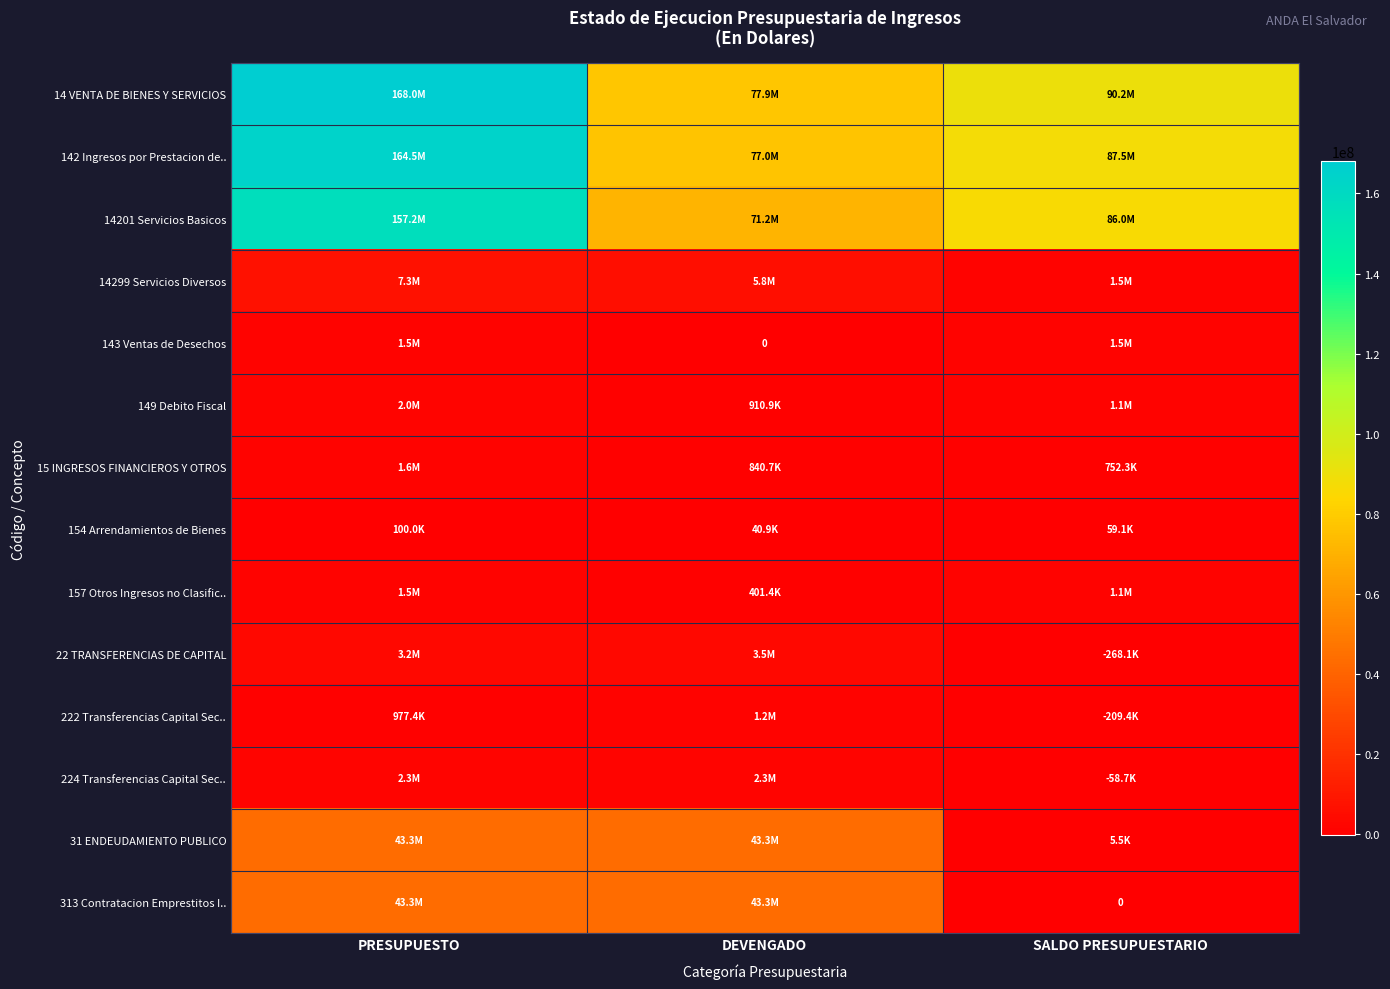

What value does the 22 TRANSFERENCIAS DE CAPITAL series have at SALDO PRESUPUESTARIO?

-268081.3